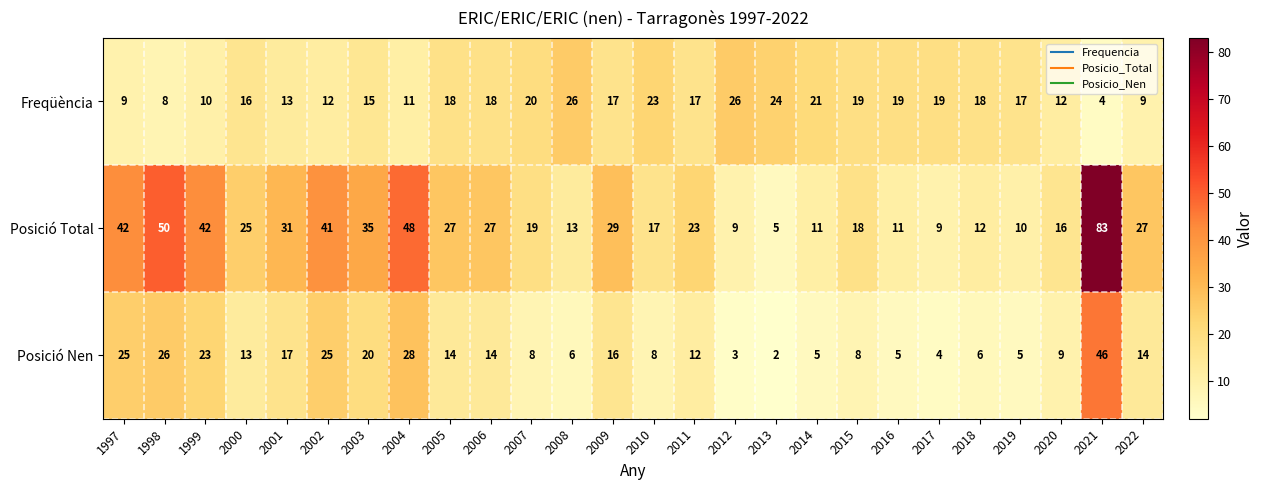

Count the number of data series in this chart.

3